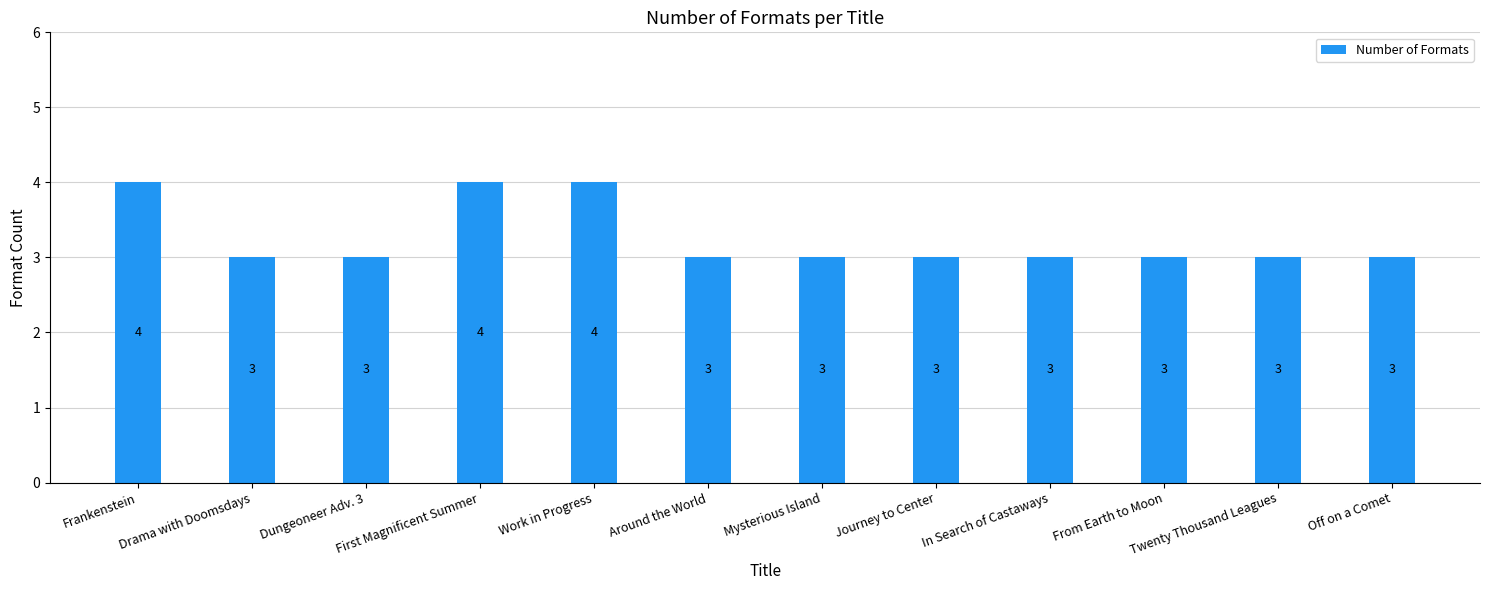

Are the bars horizontal?

No